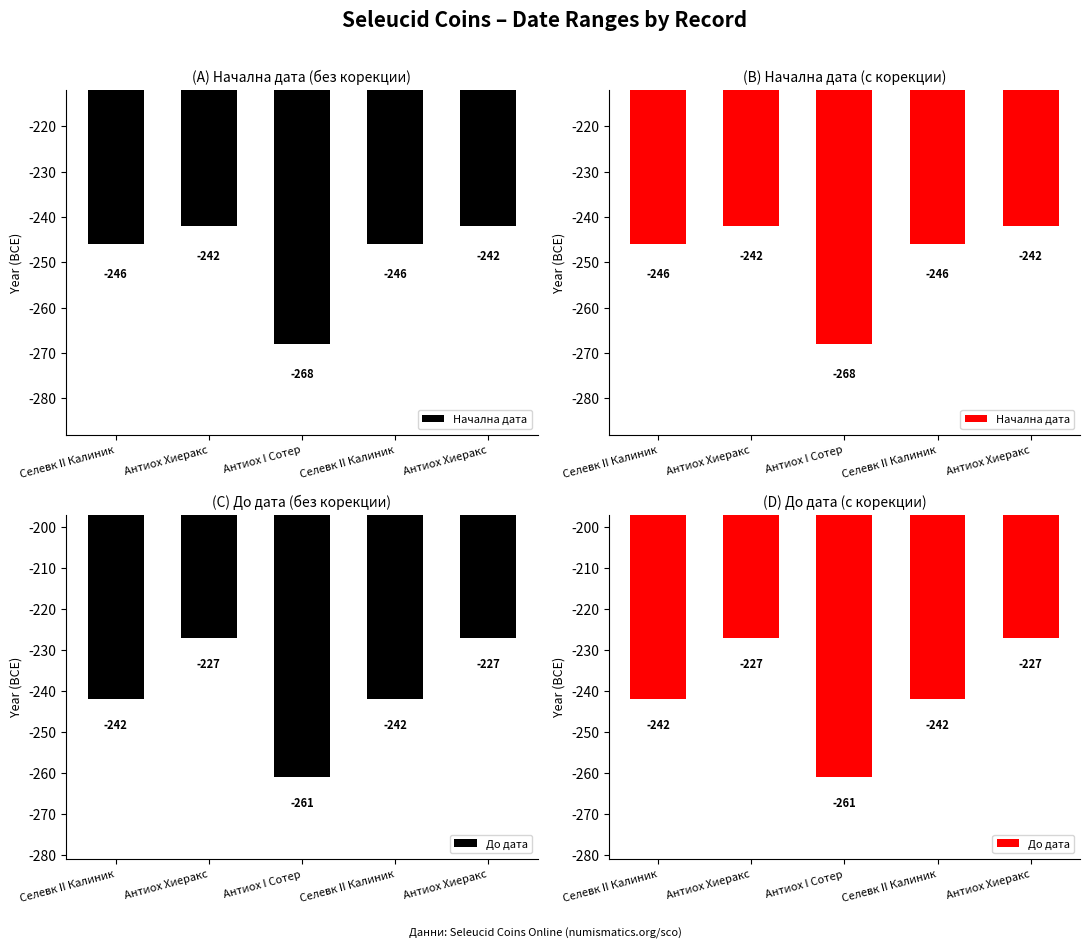

Is the value of Начална дата at Антиох I Сотер greater than the value of До дата at Селевк II Калиник?

No